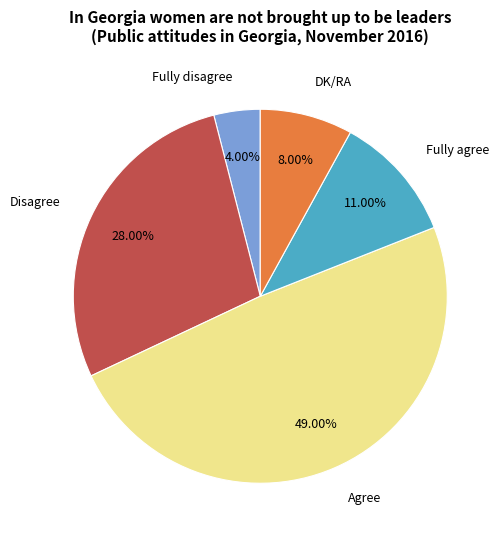

Does Disagree account for over 50% of the chart?

No